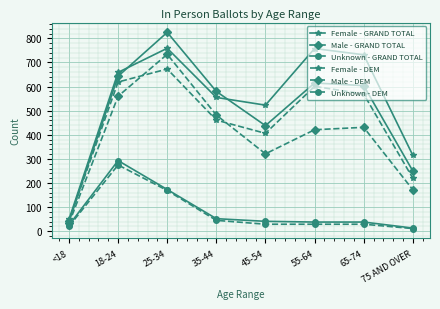

Which series has the widest spread of values?

Male - GRAND TOTAL